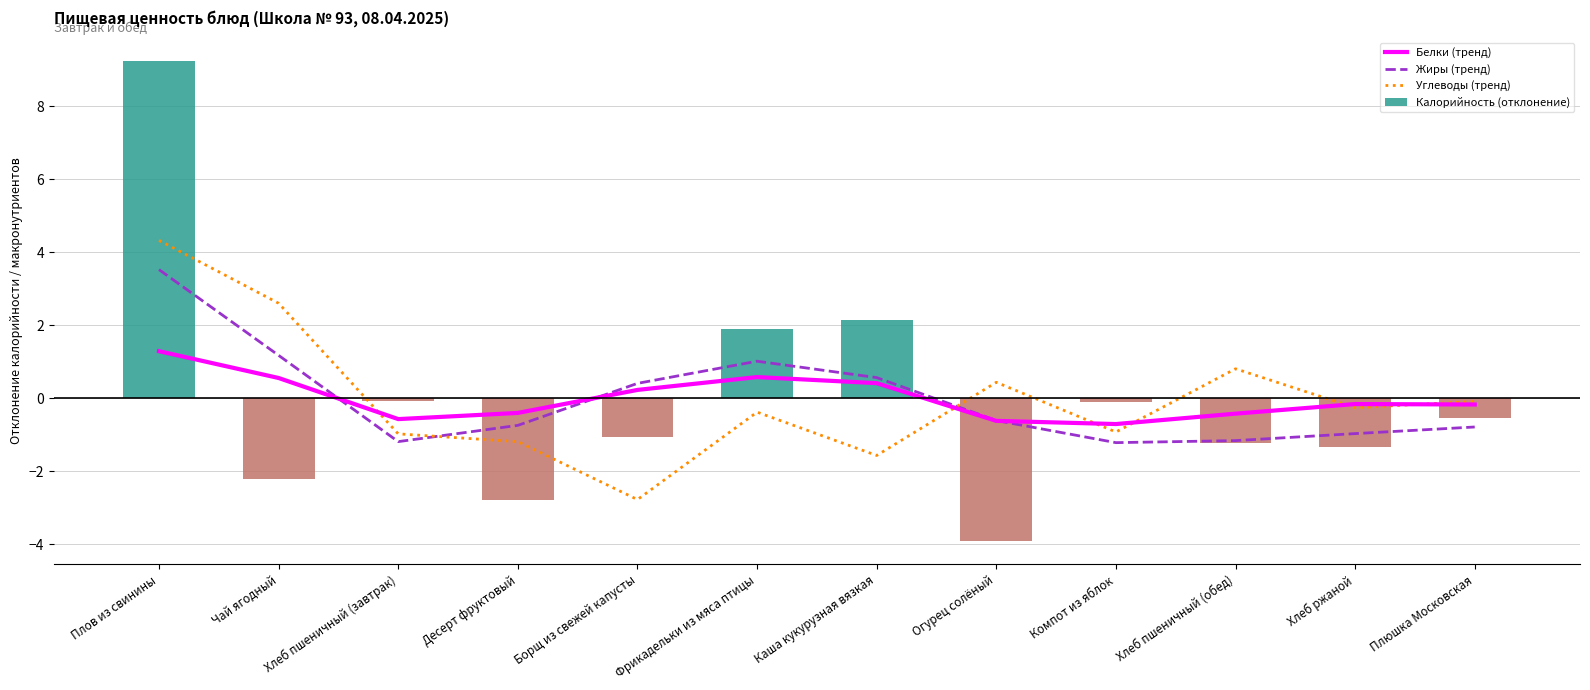

What is the value of the Углеводы (тренд) bar at the 3rd from the left?

-1.0